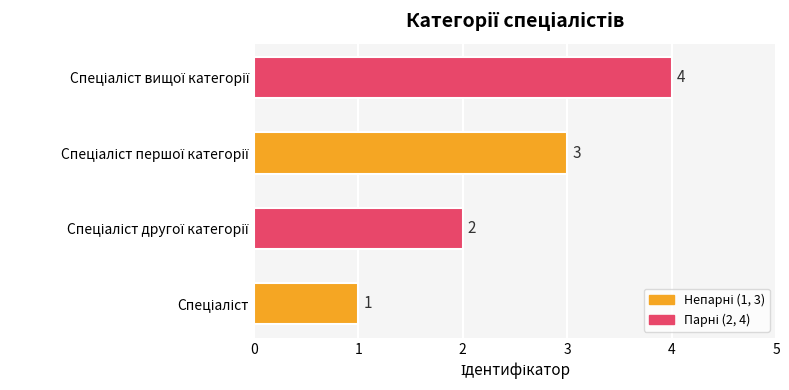

What is the sum of all values?

10